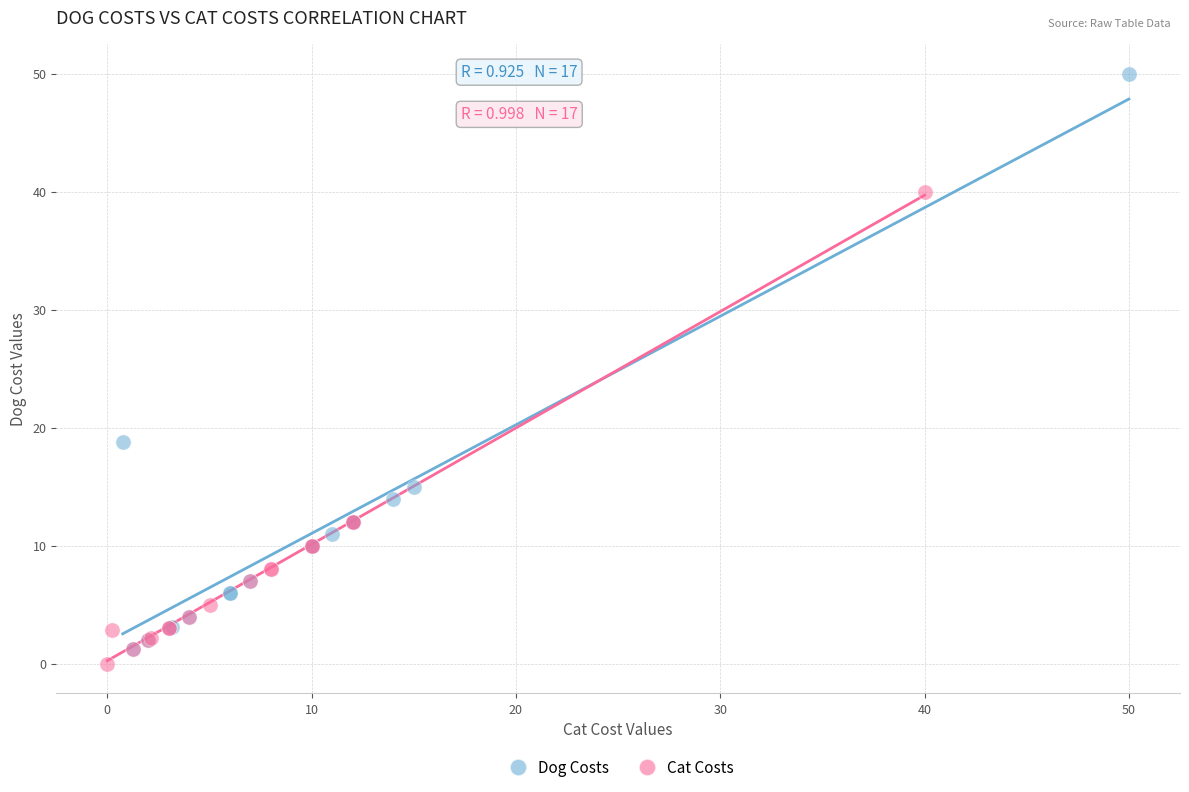

Which series has the largest Y range (max minus min)?

Dog Costs